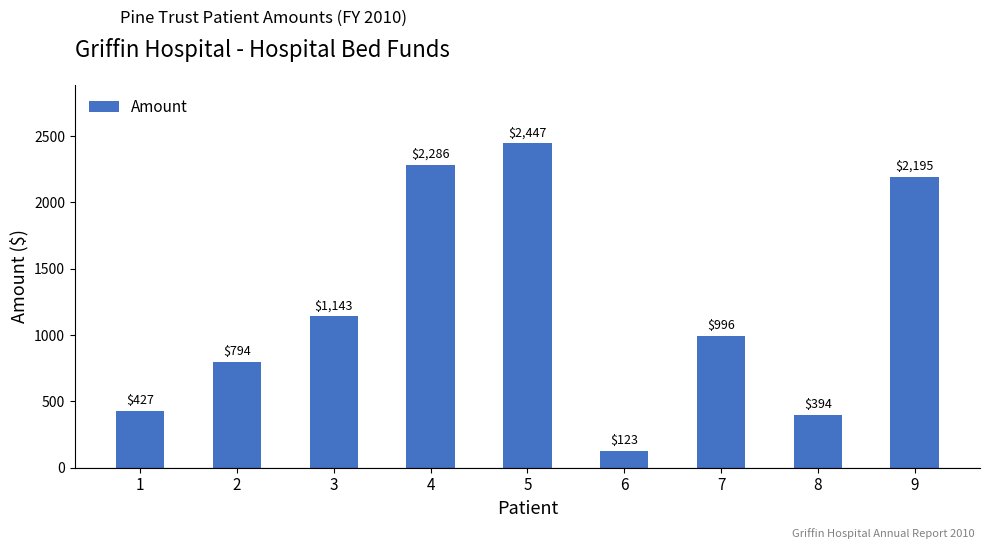

Where is the data nearest to the value 1285?

3